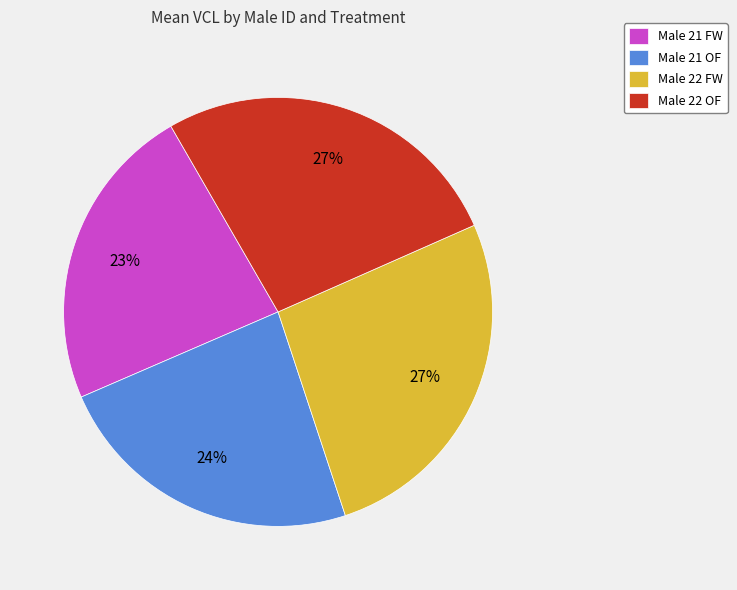

To the nearest percent, what is the average slice percentage?

25%